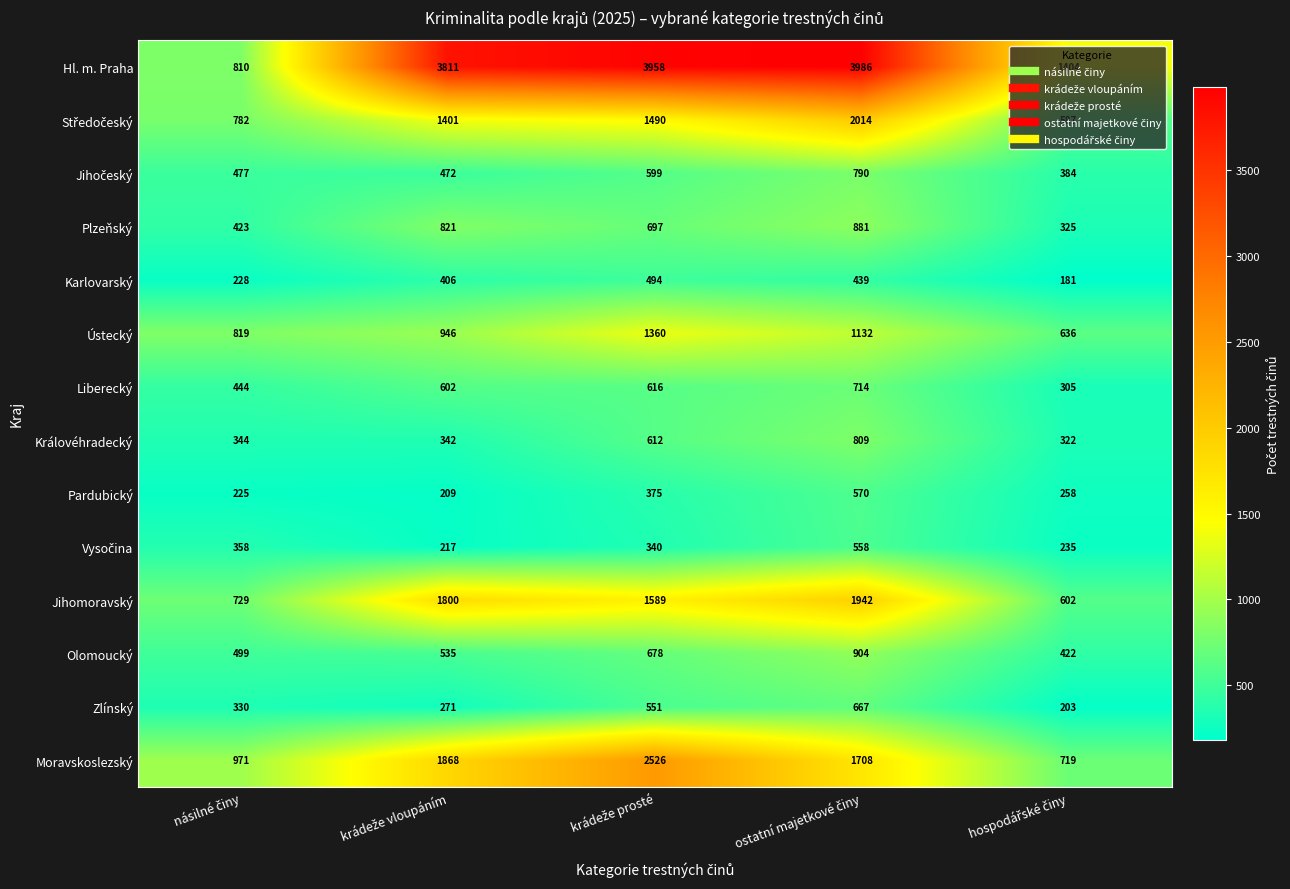

Which series has the widest spread of values?

Hl. m. Praha